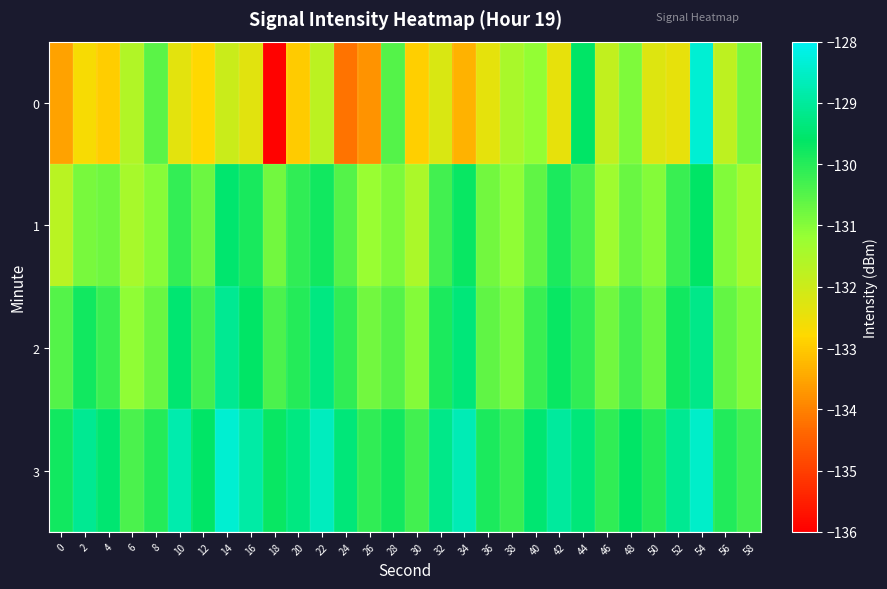

Reading left to right, what are all the values shown in this chart?

0: 0=-133.5	2=-132.7	4=-132.9	6=-131.6	8=-130.5	10=-132.4	12=-132.8	14=-132.0	16=-132.3	18=-136.0	20=-133.0	22=-131.7	24=-134.2	26=-133.8	28=-130.5	30=-132.9	32=-132.2	34=-133.3	36=-132.4	38=-131.5	40=-131.1	42=-132.4	44=-129.6	46=-131.8	48=-130.9	50=-132.3	52=-132.4	54=-128.4	56=-131.8	58=-130.9
1: 0=-131.7	2=-130.9	4=-130.8	6=-131.4	8=-131.0	10=-130.1	12=-130.7	14=-129.5	16=-129.9	18=-130.8	20=-130.1	22=-129.8	24=-130.5	26=-131.2	28=-130.9	30=-131.5	32=-130.3	34=-129.7	36=-130.8	38=-131.1	40=-130.6	42=-129.9	44=-130.4	46=-131.3	48=-130.7	50=-131.0	52=-130.2	54=-129.6	56=-130.9	58=-131.4
2: 0=-130.5	2=-129.8	4=-130.2	6=-131.1	8=-130.7	10=-129.5	12=-130.3	14=-129.1	16=-129.6	18=-130.4	20=-130.0	22=-129.3	24=-130.1	26=-130.8	28=-130.5	30=-131.0	32=-129.9	34=-129.4	36=-130.6	38=-130.9	40=-130.2	42=-129.7	44=-130.1	46=-130.8	48=-130.3	50=-130.7	52=-129.8	54=-129.2	56=-130.7	58=-131.0
3: 0=-129.8	2=-129.1	4=-129.5	6=-130.4	8=-130.0	10=-128.8	12=-129.6	14=-128.4	16=-128.9	18=-129.7	20=-129.3	22=-128.6	24=-129.4	26=-130.1	28=-129.8	30=-130.3	32=-129.2	34=-128.7	36=-129.9	38=-130.2	40=-129.5	42=-129.0	44=-129.4	46=-130.1	48=-129.6	50=-130.0	52=-129.1	54=-128.5	56=-129.9	58=-130.3